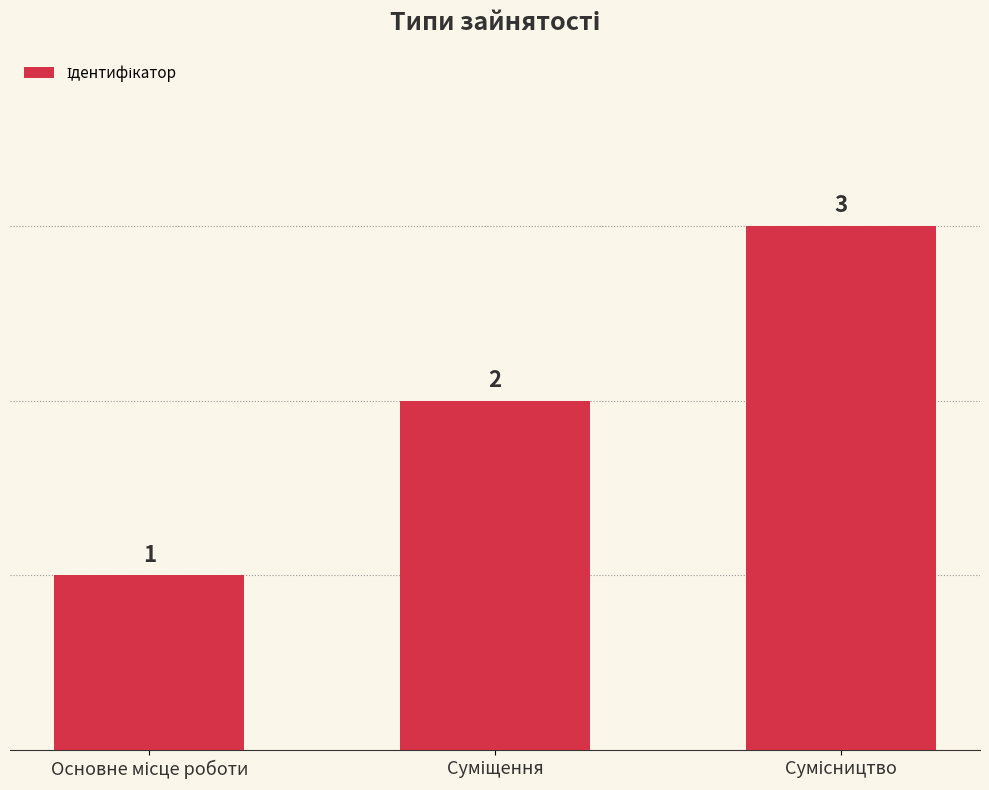

How many values are between 1 and 3?

3